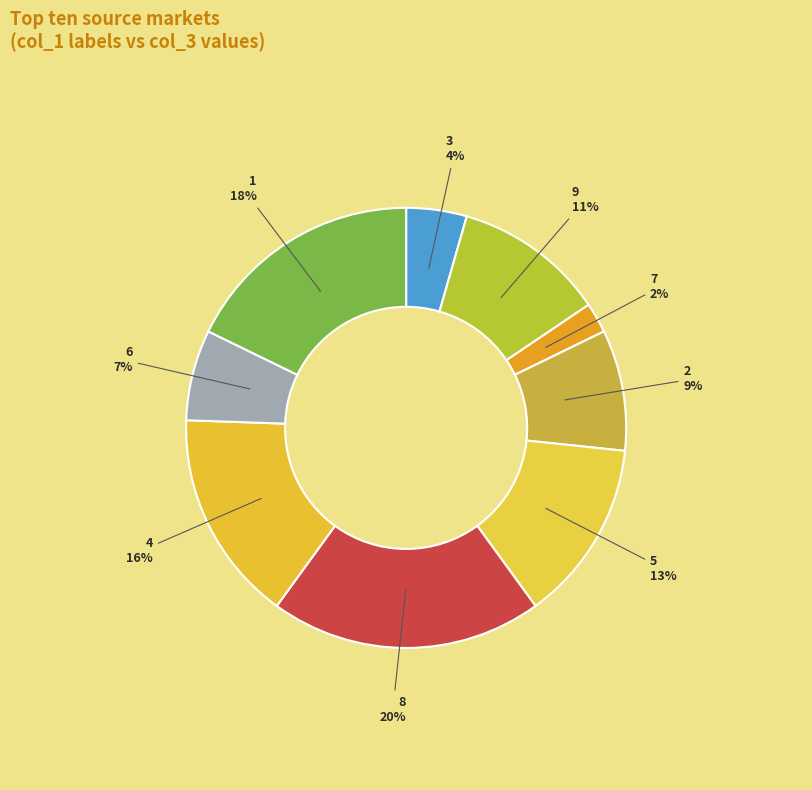

Count the number of slices in the pie.

9